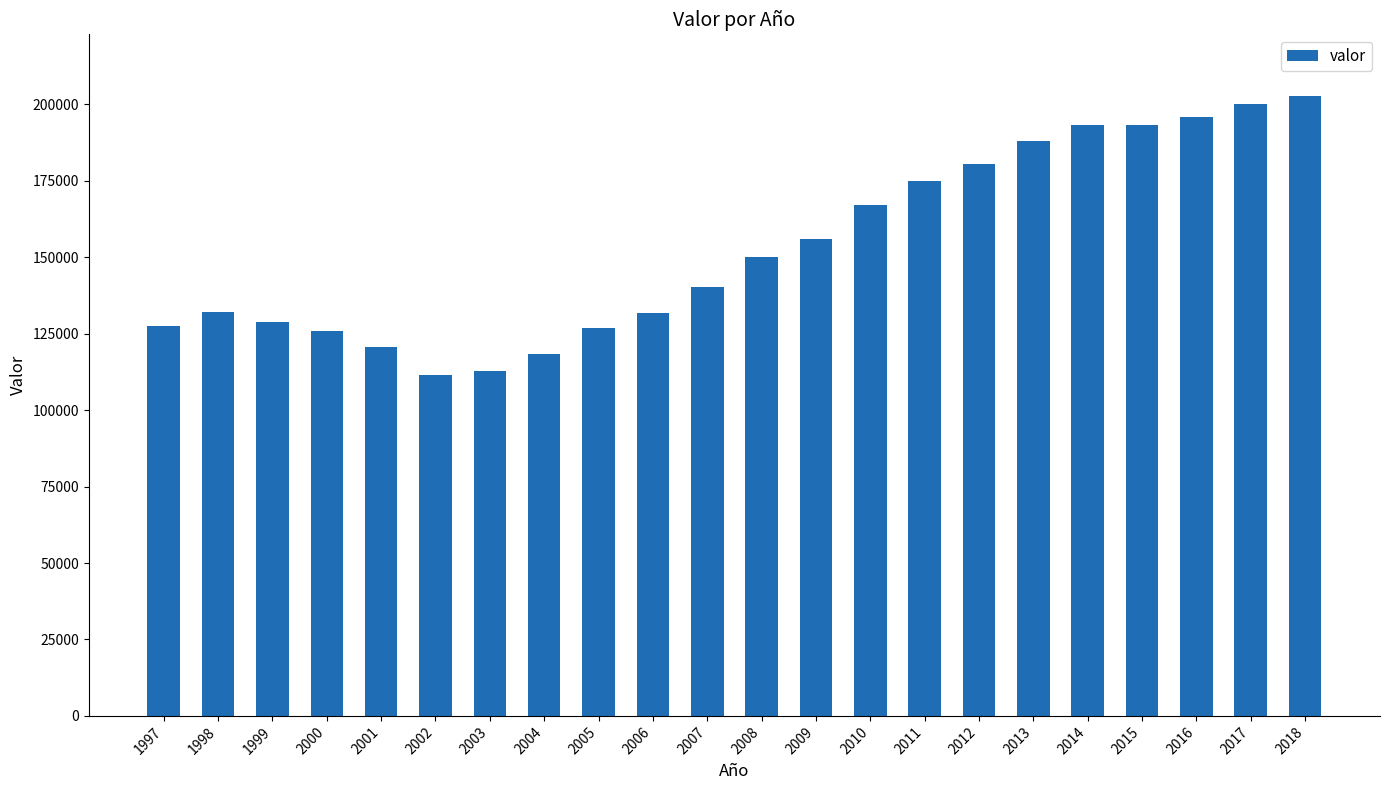

What is the greatest value displayed?

202678